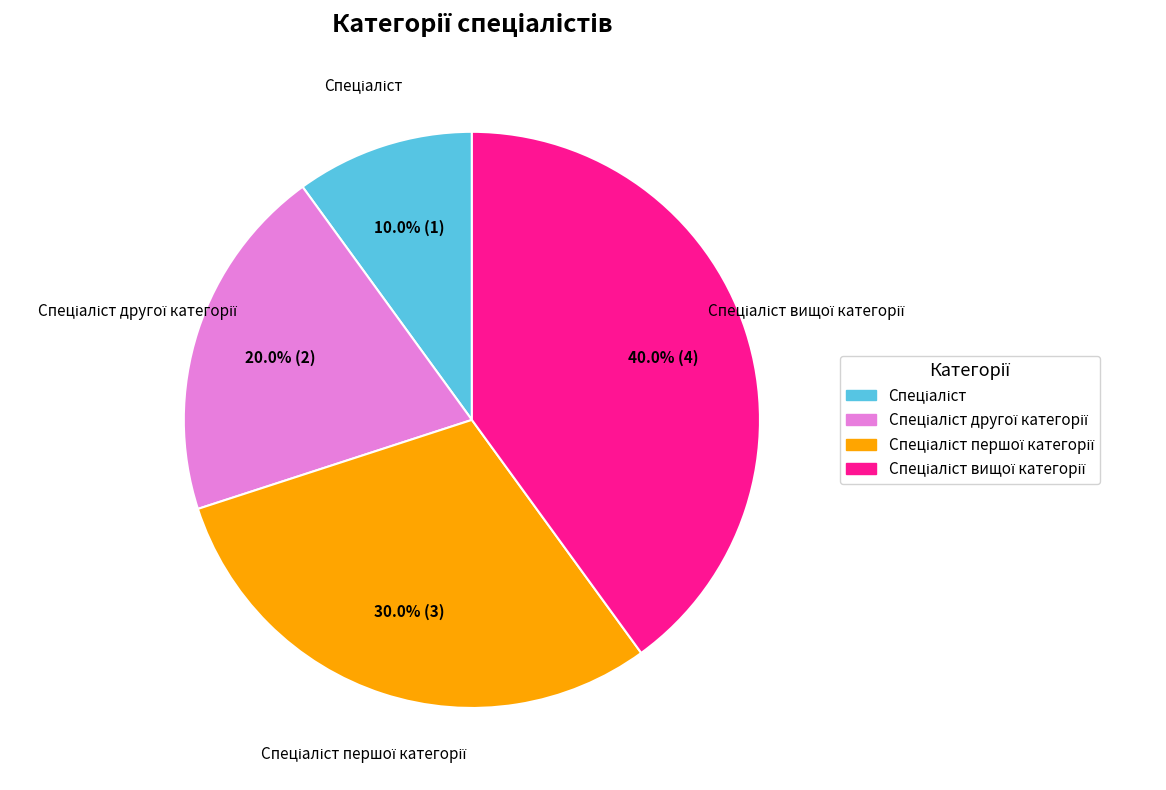

Does any single category account for the majority?

No